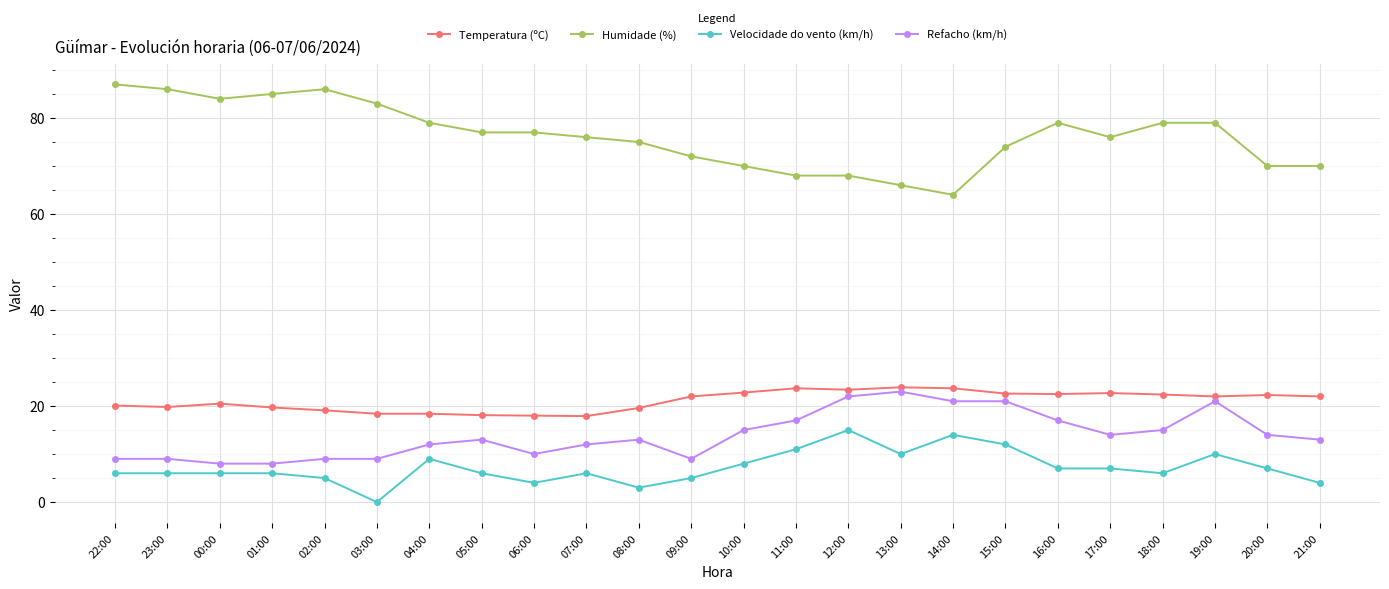

What is the difference between the second highest and minimum values in the Temperatura (ºC) series?

5.8